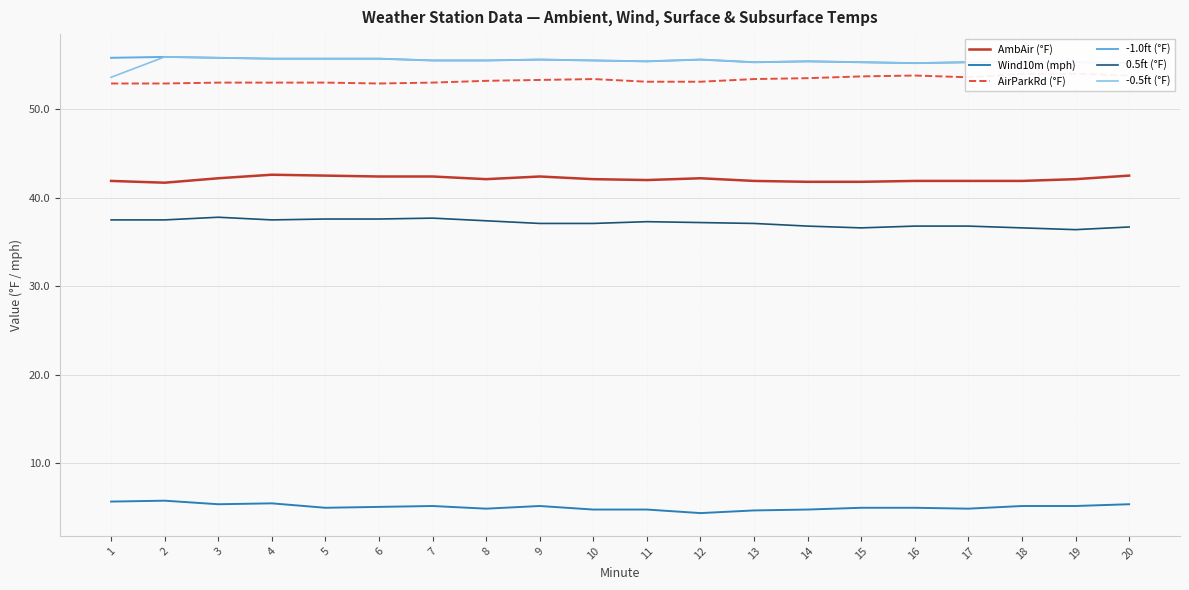

At which category is the sum across all series the highest?

3